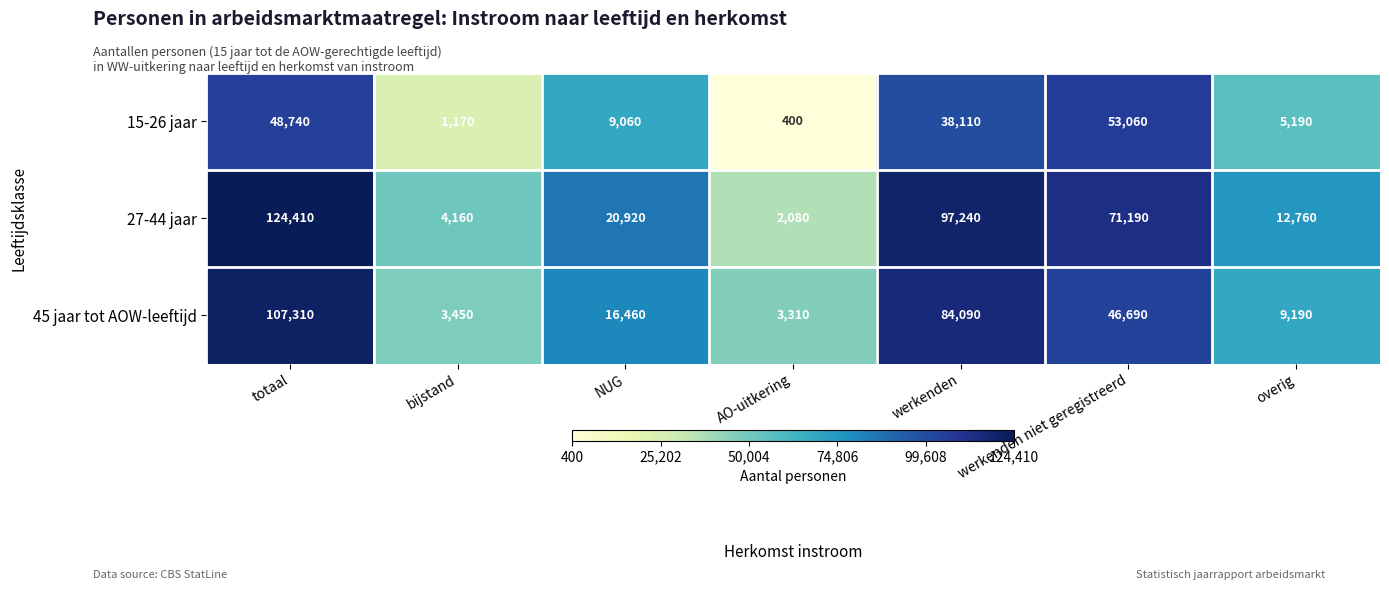

Which category has the highest value across all series?

totaal